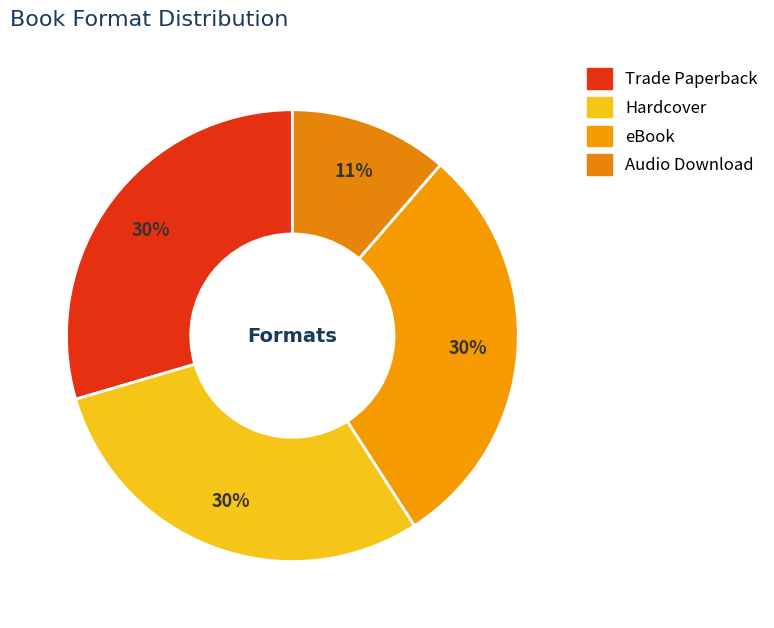

Approximately how many times larger is the value at Hardcover compared to eBook?

1.0